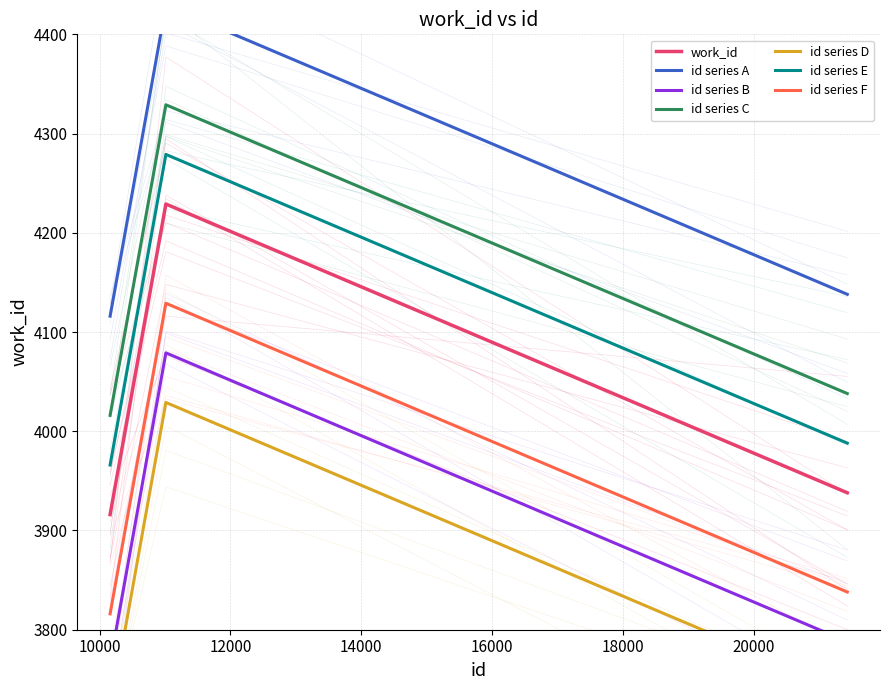

Reading right to left, transcribe all the data shown in this chart.

21432=3938	11013=4229	10160=3916